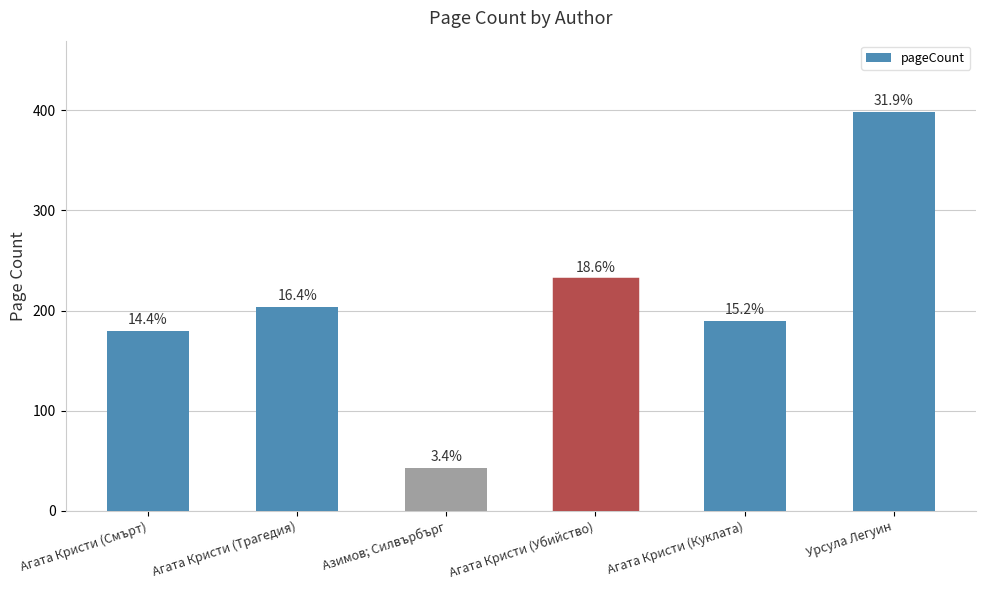

What is the label of the 1st bar from the right?

Урсула Легуин